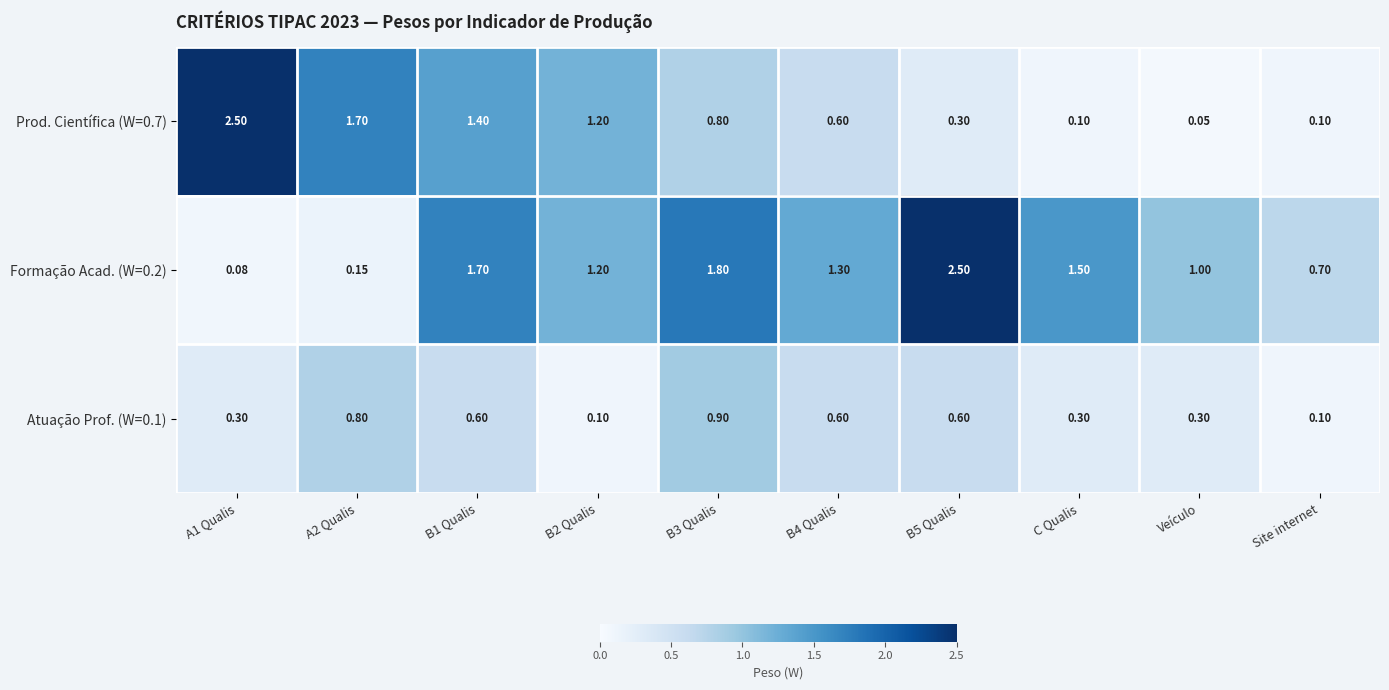

At how many categories does at least one series exceed 0?

10